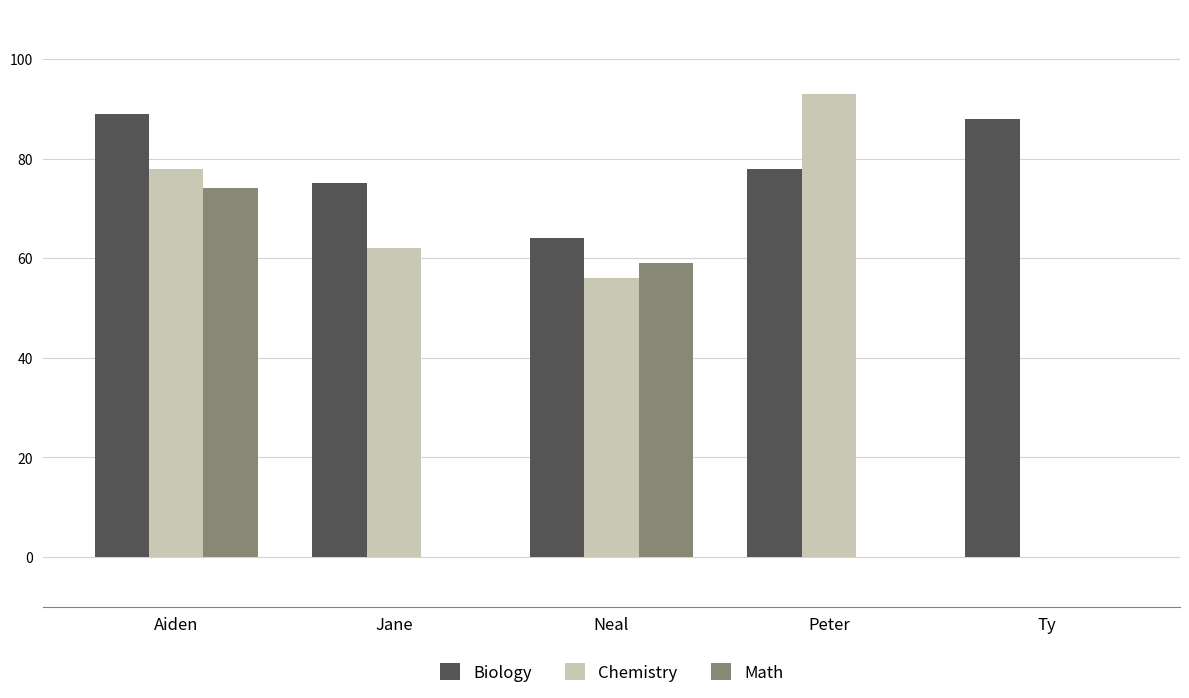

At which category is the sum across all series the highest?

Aiden